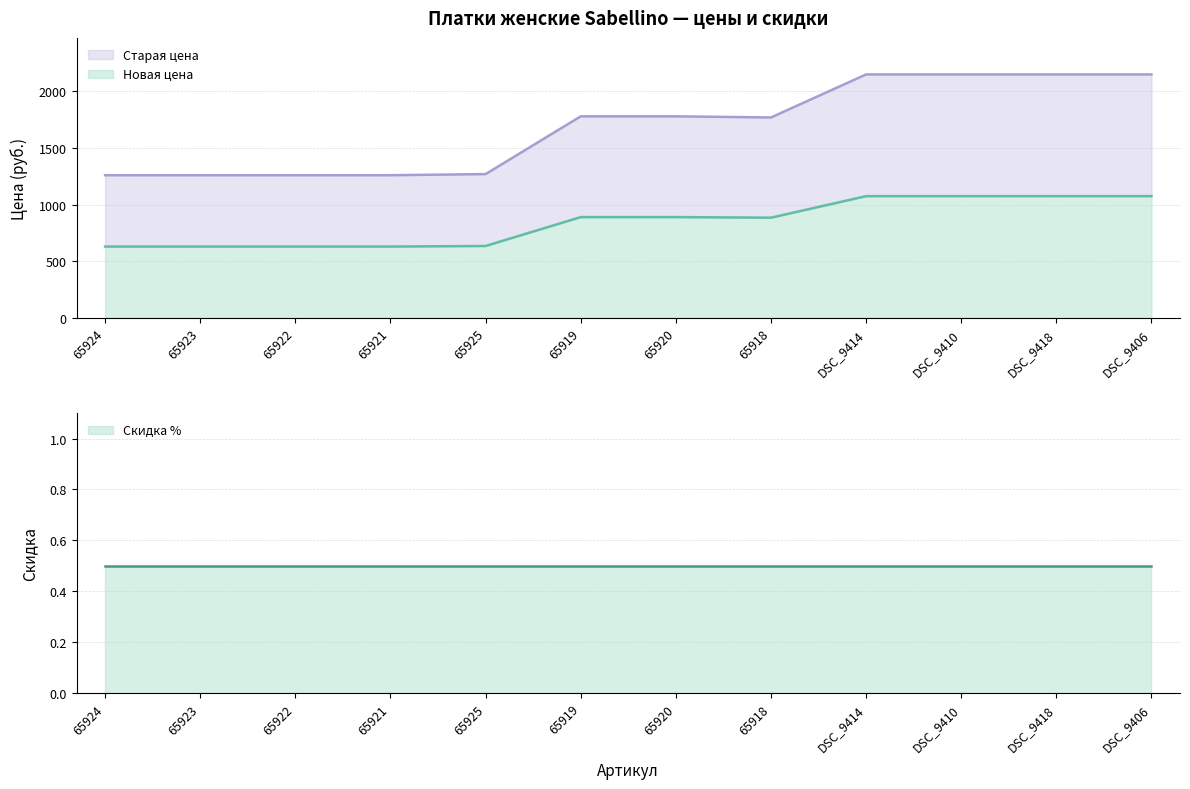

True or false: Старая цена and Новая цена intersect in this chart.

False